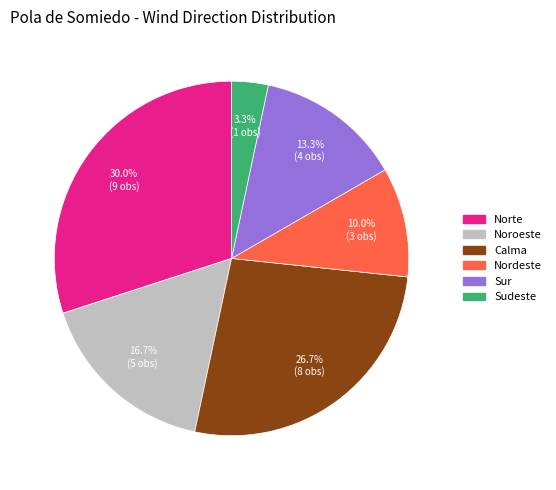

Combined, do Sur and Norte account for over 50%?

No